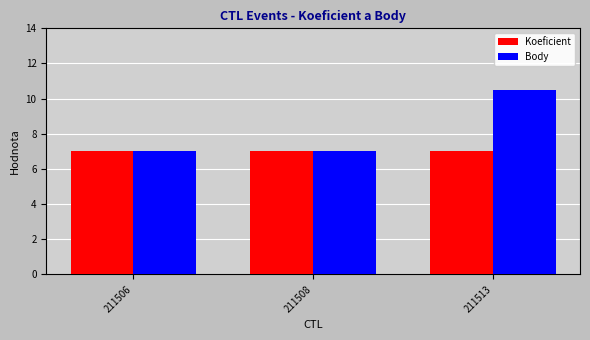

Rank the series by their maximum value, from highest to lowest.

Body, Koeficient